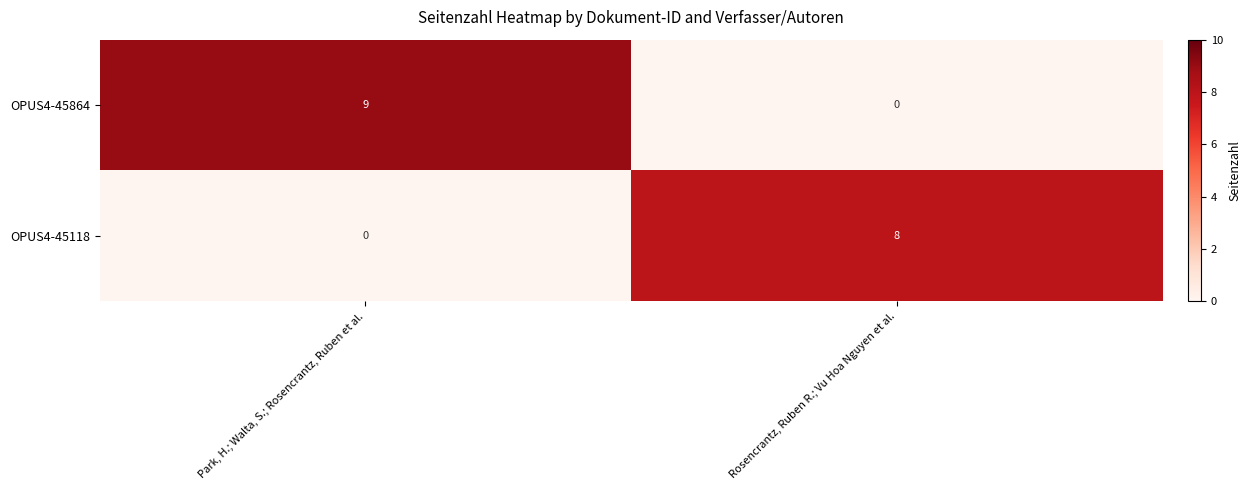

Which series has the largest range (max minus min)?

OPUS4-45864